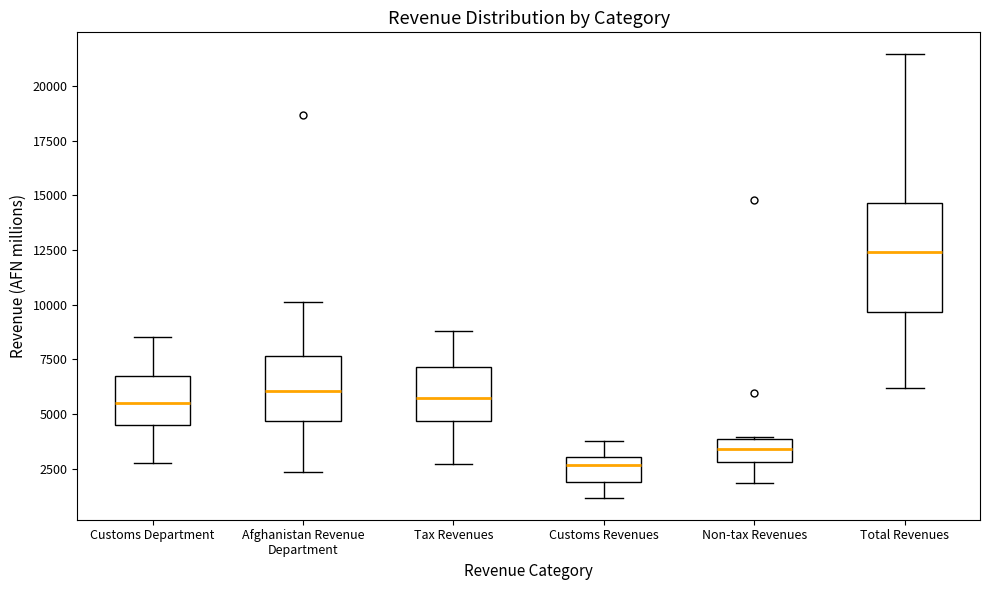

Where does the median line of the box for Total Revenues sit on the y-axis? The values are not printed on the chart, so give them approximately, as read against the axis.

12500